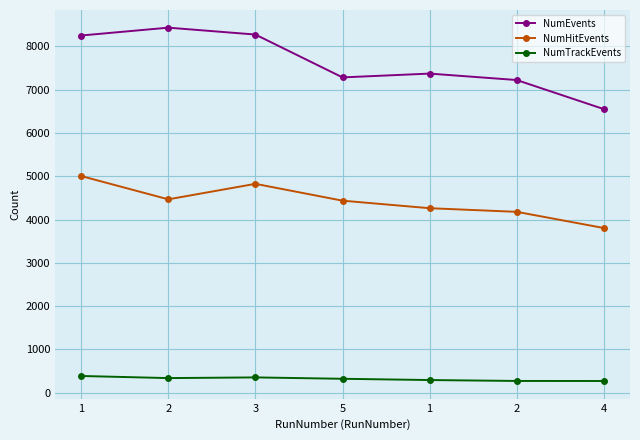

In NumTrackEvents, how many points are lower than both neighbors (excluding endpoints)?

1